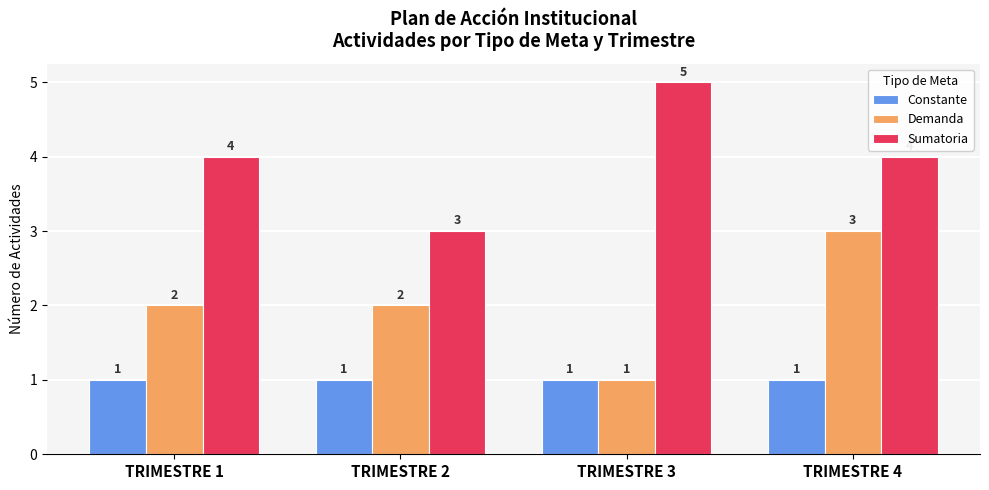

What is the minimum value for Sumatoria?

3